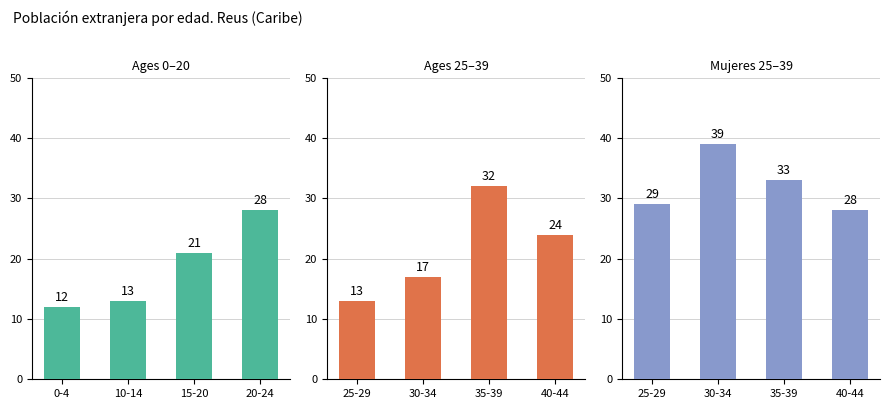

How many data points in Mujeres 25–39 are above 33?

1